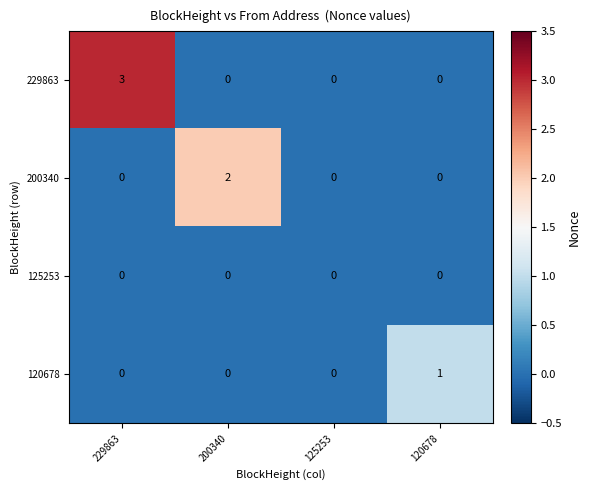

Rank the series by their maximum value, from lowest to highest.

125253, 120678, 200340, 229863